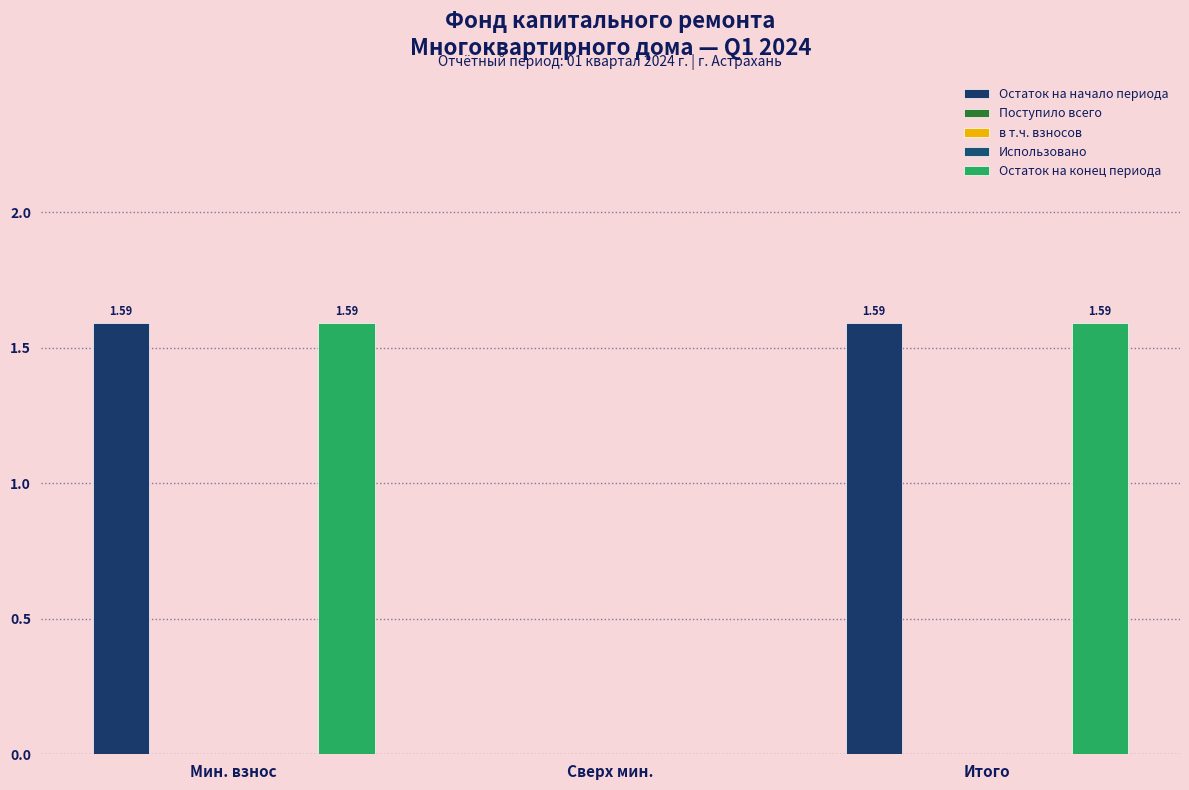

Is the value of в т.ч. взносов at Сверх мин. greater than the value of Использовано at Итого?

No